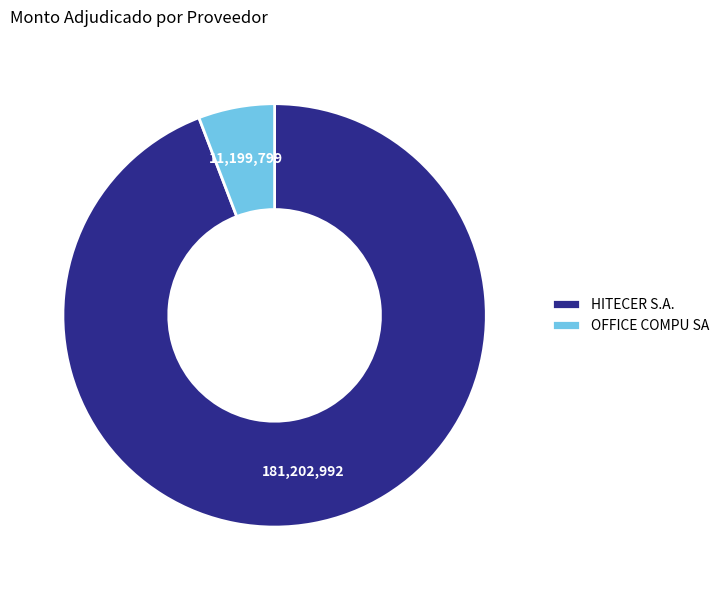

The OFFICE COMPU SA slice represents 6% of the pie. True or false?

True